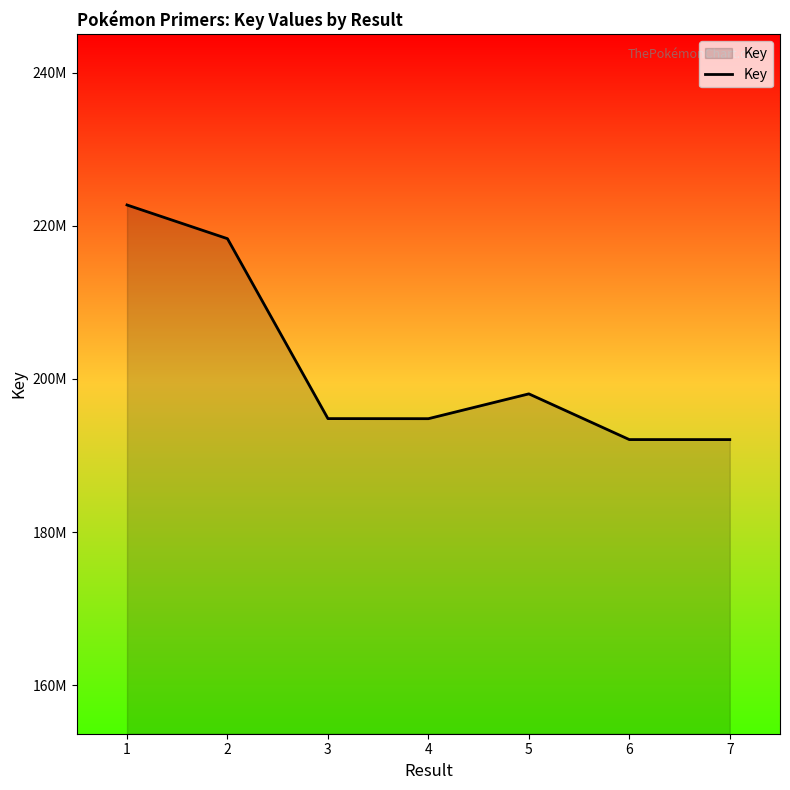

The value at 3 is 194825126. True or false?

True